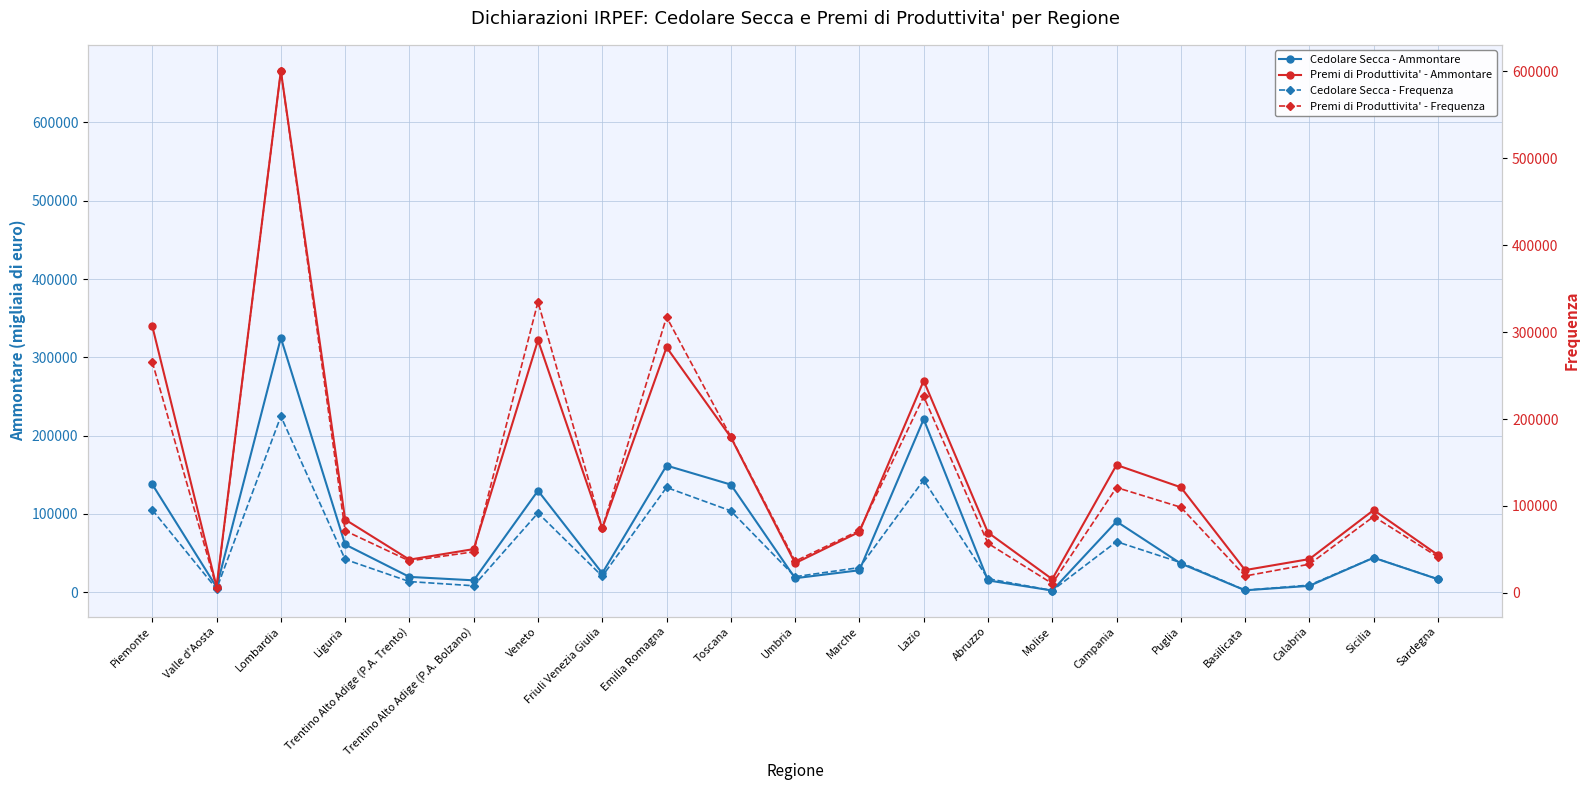

True or false: Cedolare Secca - Ammontare has more than 1 points higher than both neighbors.

True